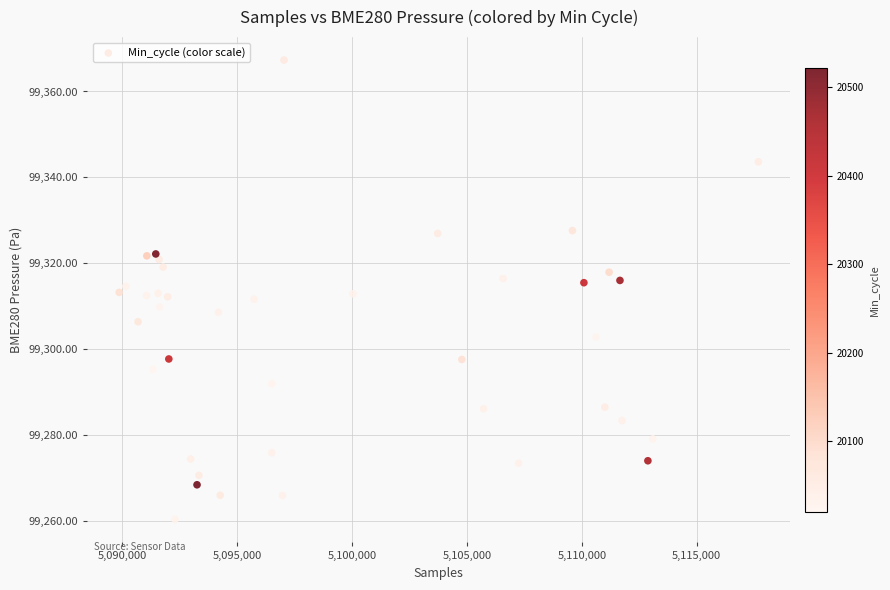

What is the range of Y values (max minus min)?

106.9